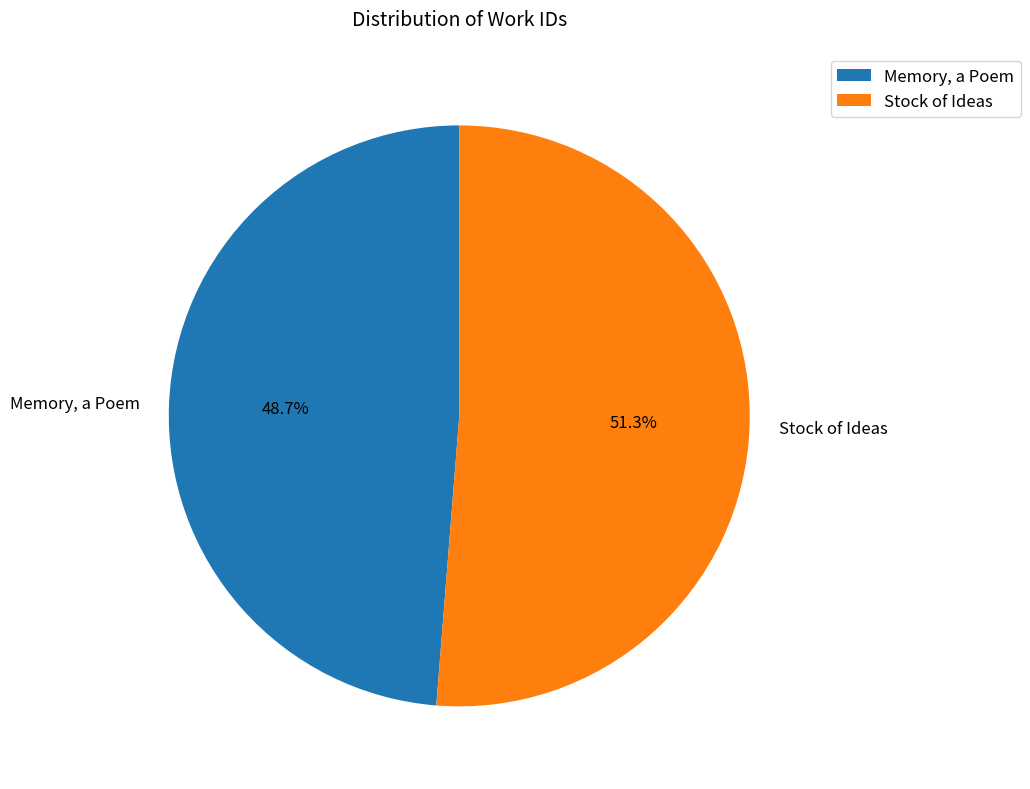

To the nearest percent, what portion does Memory, a Poem represent?

49%